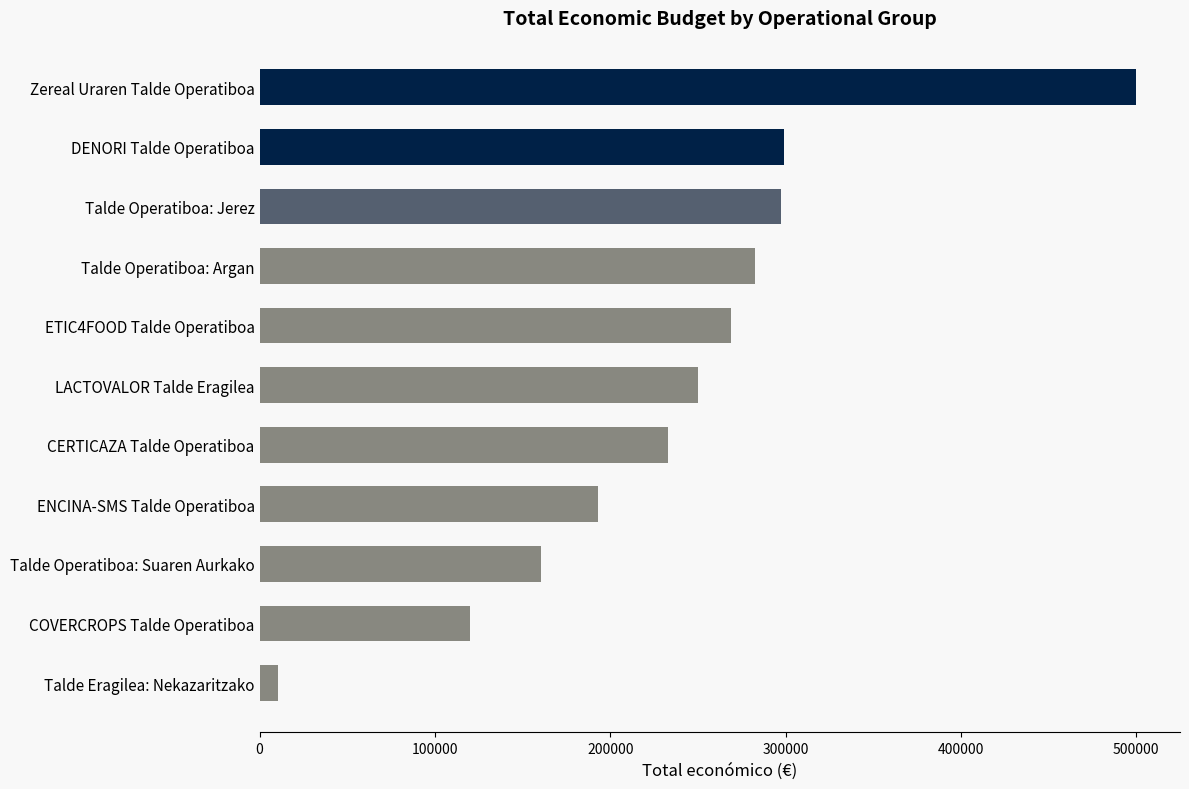

Read the value at ENCINA-SMS Talde Operatiboa, to the nearest 10.

193150